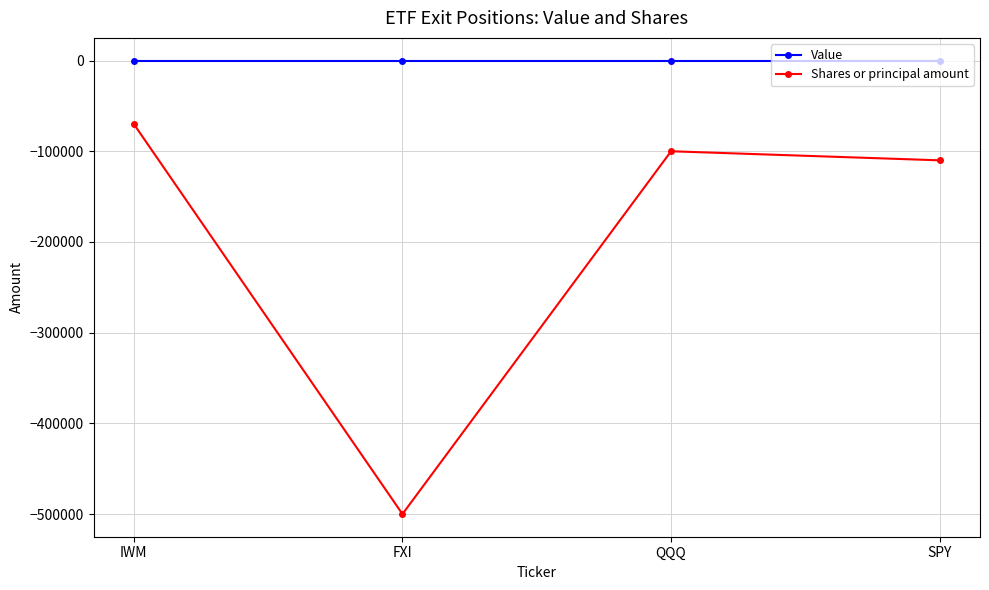

What is the difference between the maximum and minimum values in the Shares or principal amount series?

430000